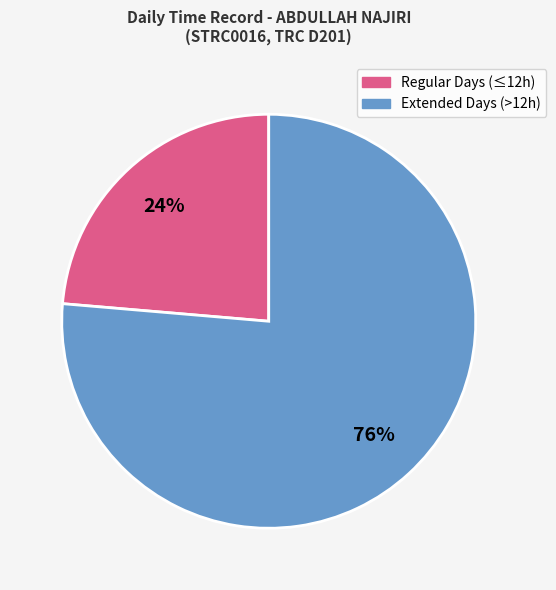

To the nearest percent, what is the average slice percentage?

50%